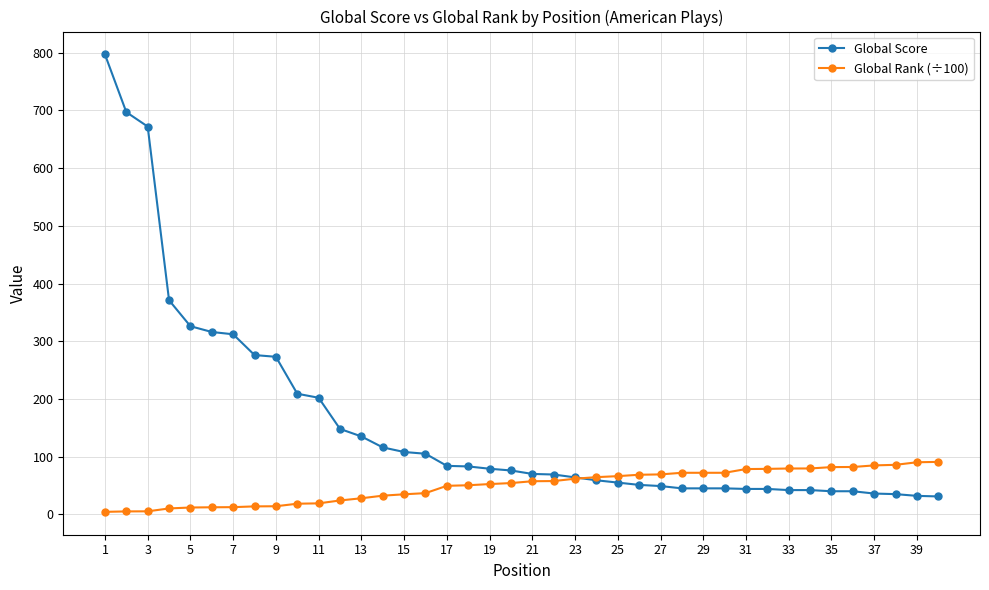

What is the value of the Global Score point at the 5th from the left?

326.0